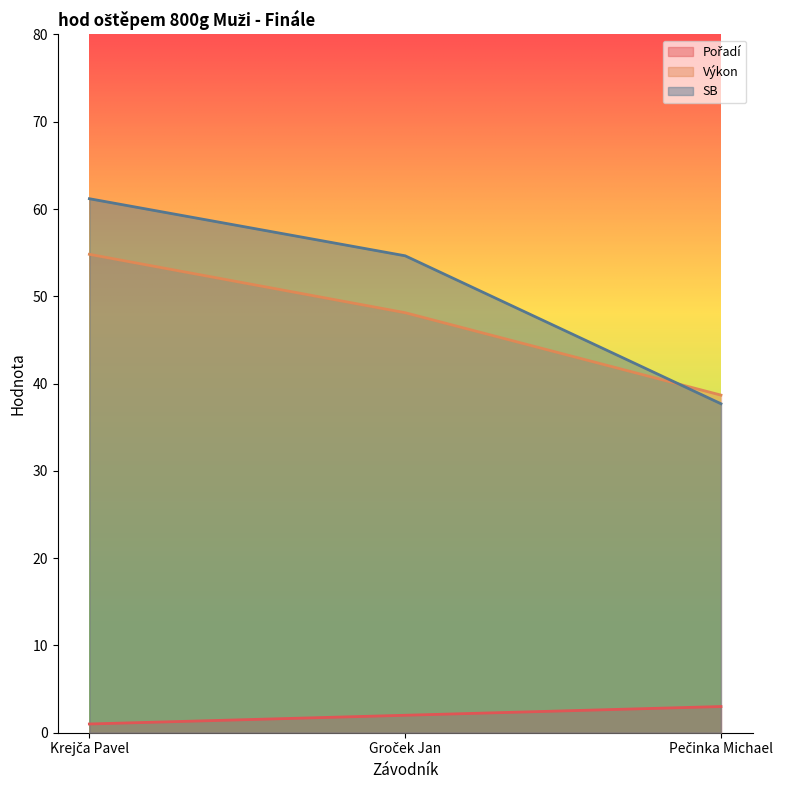

What is the label of the 2nd point from the left?

Groček Jan